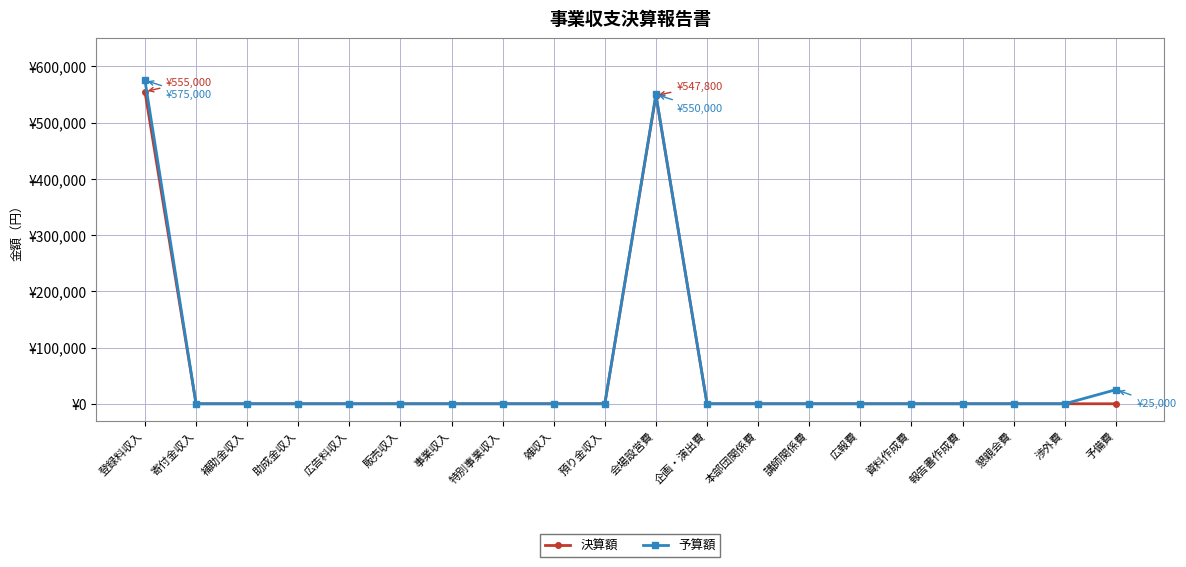

What are all the series names shown in the legend?

決算額, 予算額